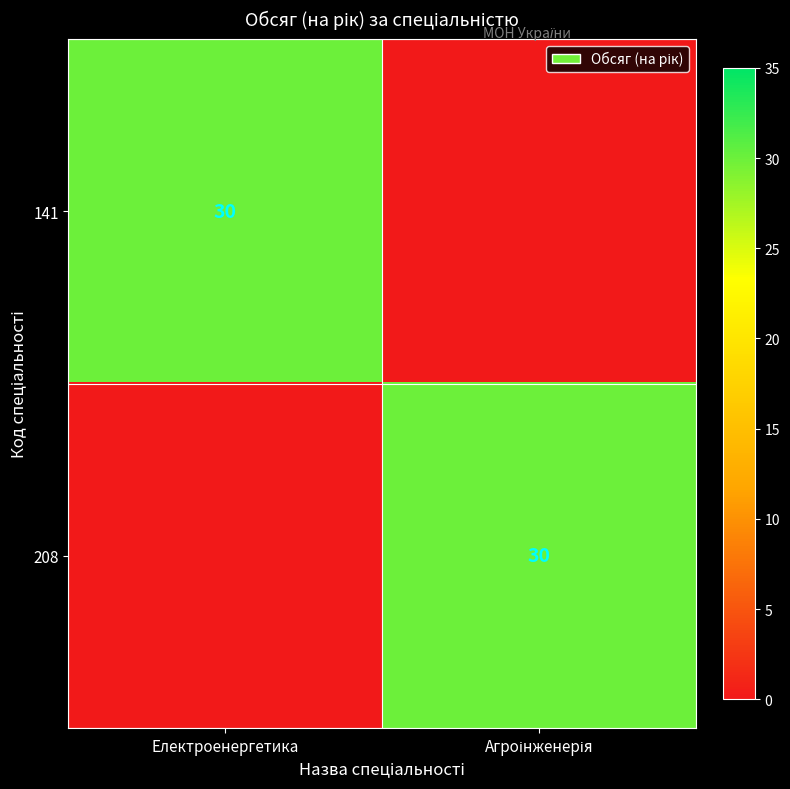

Rank the series at Електроенергетика from highest to lowest value.

141, 208